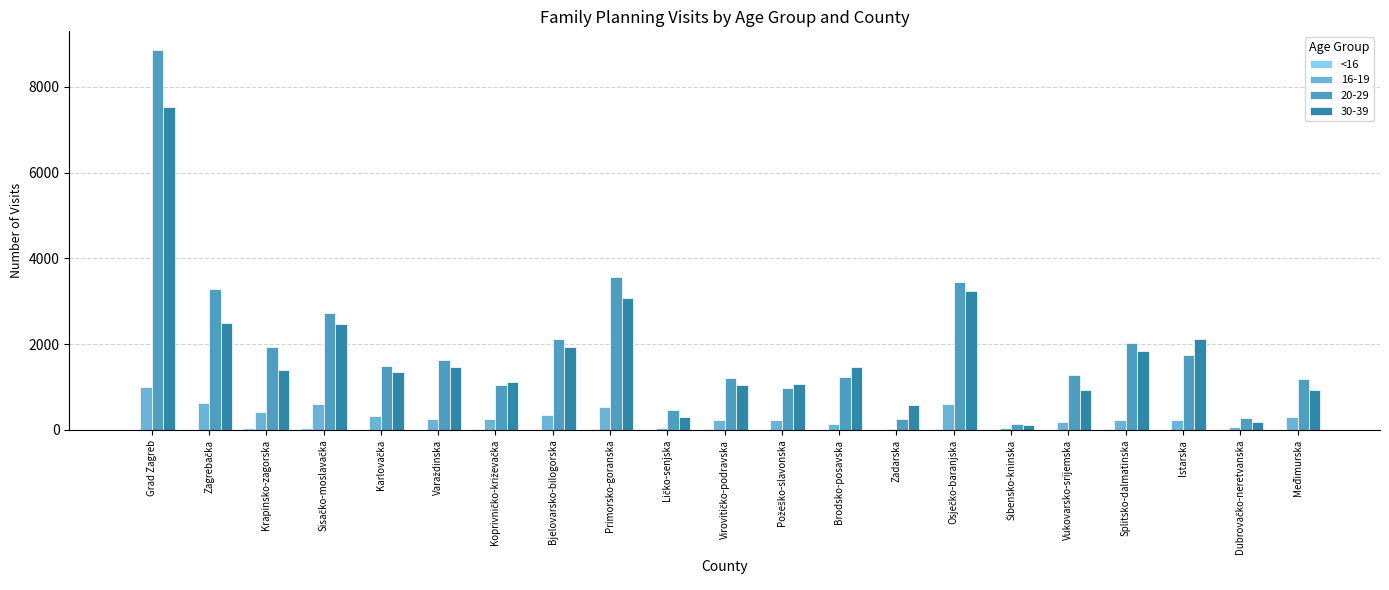

Which category has the highest value across all series?

Grad Zagreb